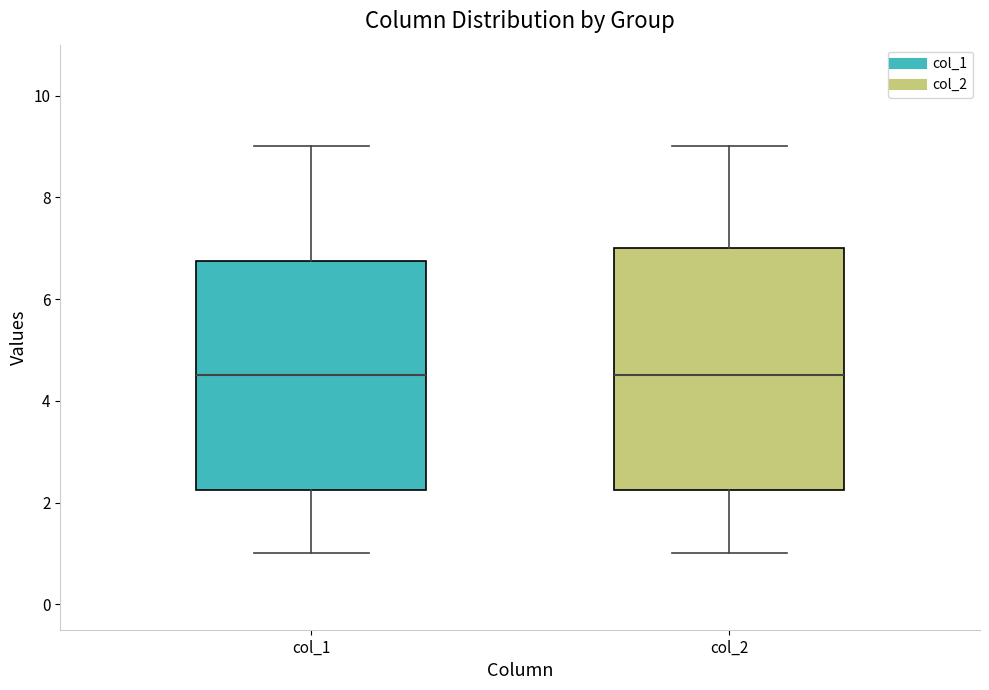

Reading left to right, transcribe this box plot: for each box, give where its median line is, the range the box spans, and where its two whiskers end, as read against the y-axis. The values are not printed on the chart, so give them approximately, as read against the axis.

col_1: median 4.6, box 2.2 to 6.8, whiskers 1.0 to 9.0
col_2: median 4.6, box 2.2 to 7.0, whiskers 1.0 to 9.0